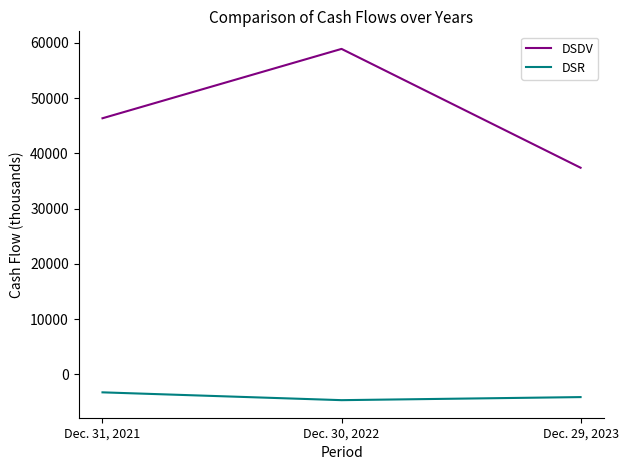

What is the total value across all series at Dec. 31, 2021?

43111